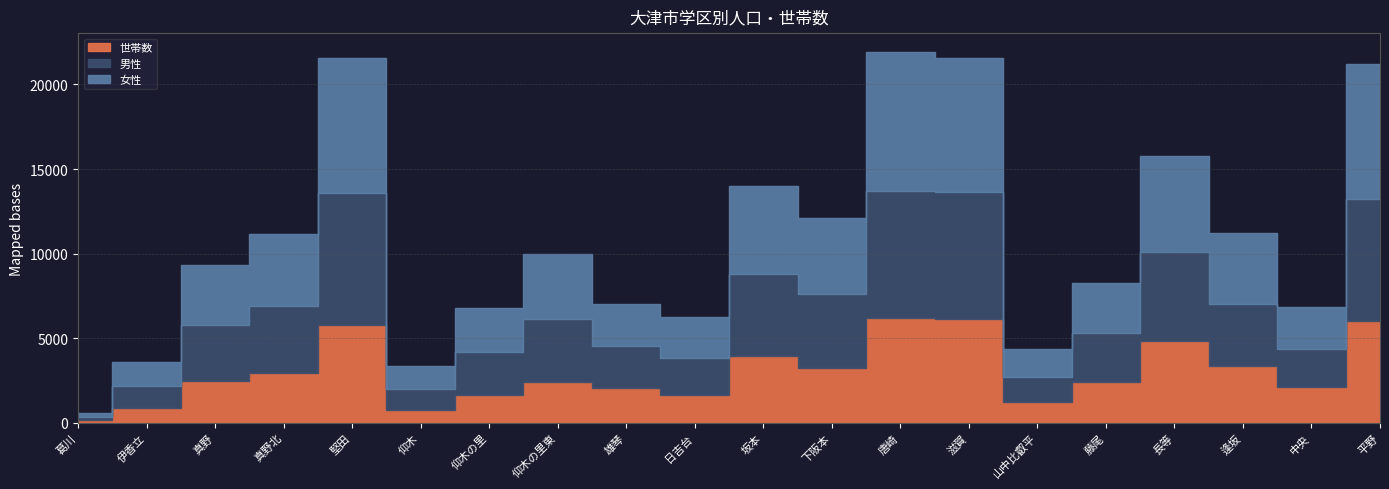

Reading left to right, extract all data points from this chart.

世帯数: 葛川=181	伊香立=852	真野=2458	真野北=2928	堅田=5806	仰木=757	仰木の里=1649	仰木の里東=2415	雄琴=2073	日吉台=1665	坂本=3965	下阪本=3236	唐崎=6189	滋賀=6148	山中比叡平=1221	藤尾=2411	長等=4828	逢坂=3378	中央=2131	平野=6018
男性: 葛川=173	伊香立=1325	真野=3317	真野北=3969	堅田=7760	仰木=1249	仰木の里=2514	仰木の里東=3721	雄琴=2448	日吉台=2159	坂本=4837	下阪本=4374	唐崎=7522	滋賀=7479	山中比叡平=1511	藤尾=2905	長等=5292	逢坂=3665	中央=2217	平野=7225
女性: 葛川=207	伊香立=1387	真野=3568	真野北=4253	堅田=7988	仰木=1364	仰木の里=2628	仰木の里東=3823	雄琴=2472	日吉台=2424	坂本=5183	下阪本=4518	唐崎=8229	滋賀=7932	山中比叡平=1633	藤尾=2957	長等=5660	逢坂=4159	中央=2512	平野=7963